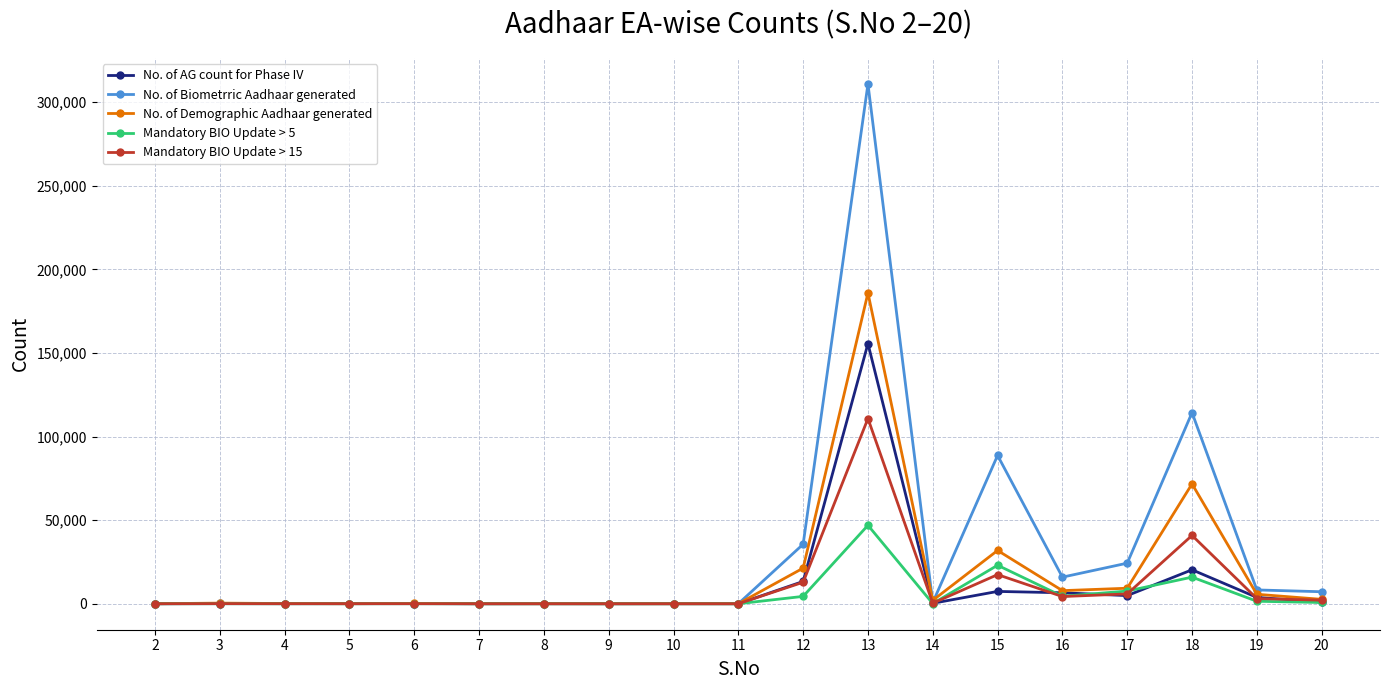

What are all the series names shown in the legend?

No. of AG count for Phase IV, No. of Biometrric Aadhaar generated, No. of Demographic Aadhaar generated, Mandatory BIO Update > 5, Mandatory BIO Update > 15